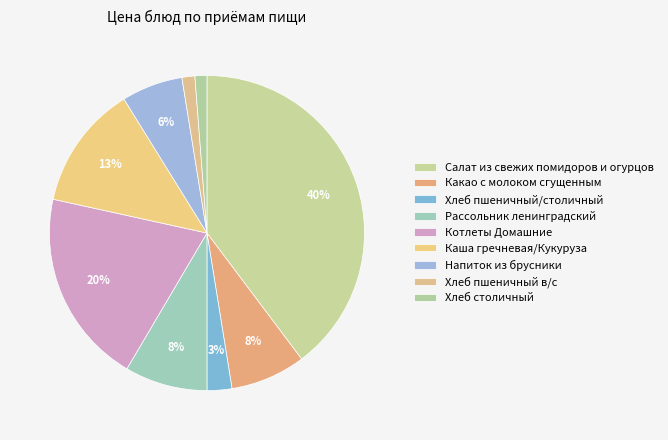

To the nearest percent, what is the combined percentage of Салат из свежих помидоров и огурцов and Хлеб столичный?

41%